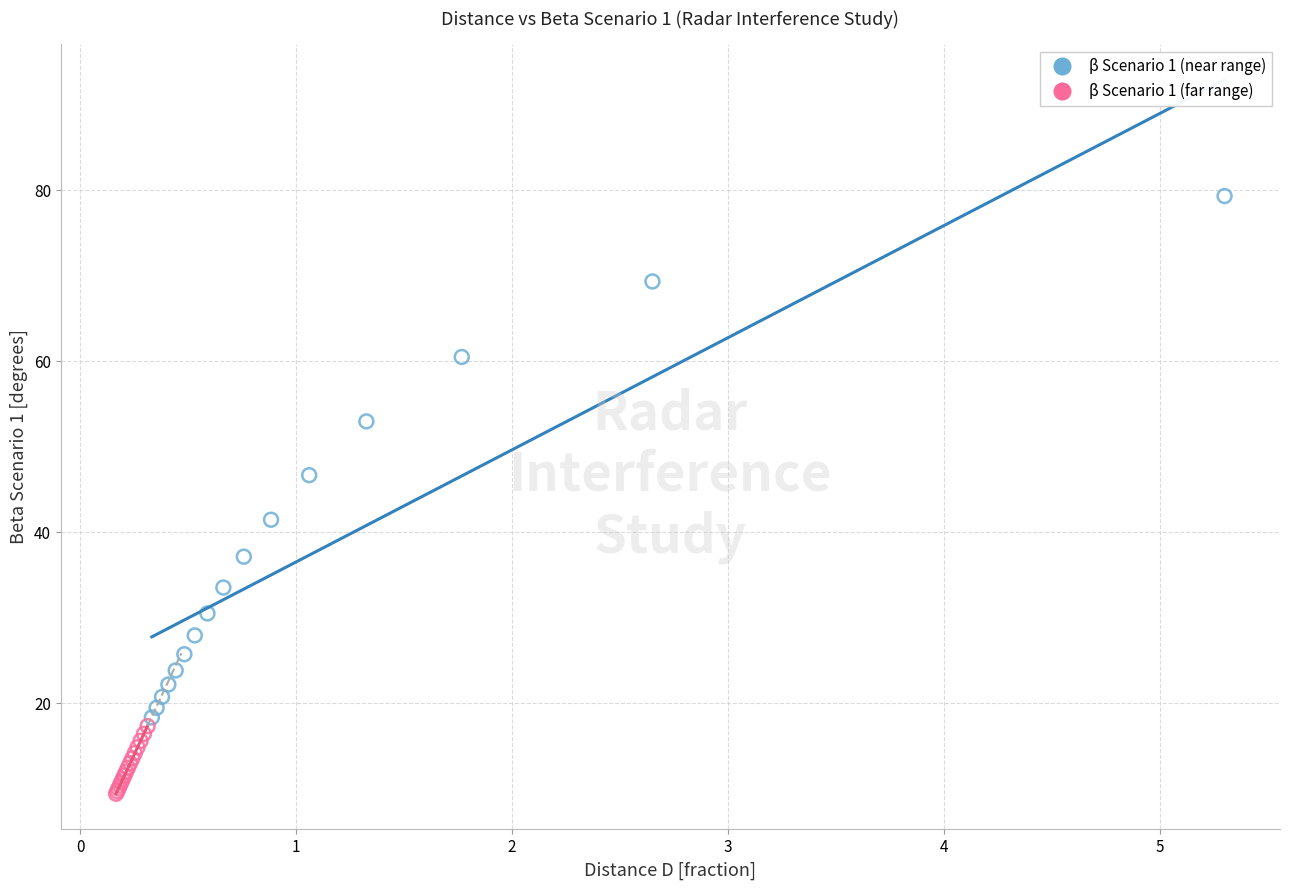

Which series reaches the minimum Y coordinate?

β Scenario 1 (far range)